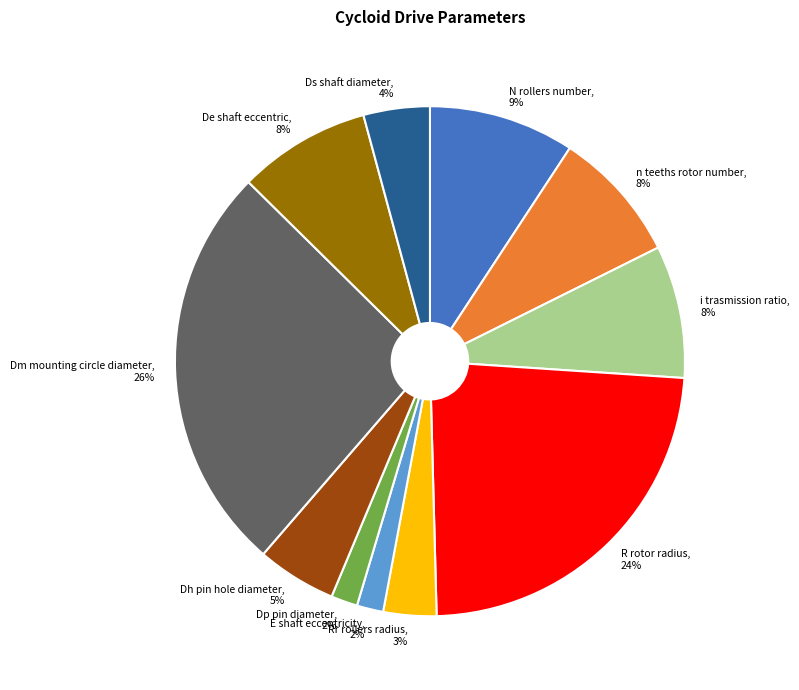

Count the number of slices in the pie.

11